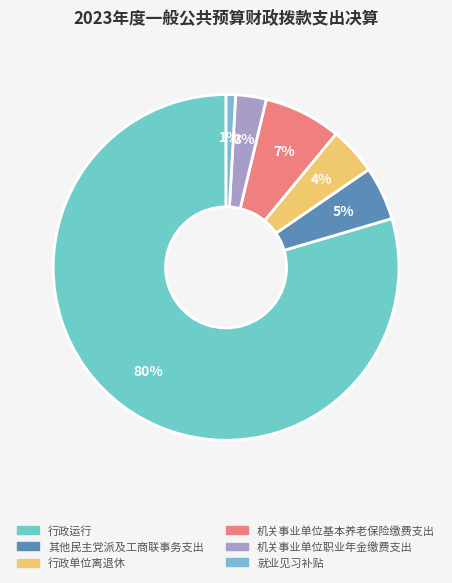

True or false: 行政单位离退休 accounts for 4% of the total.

True